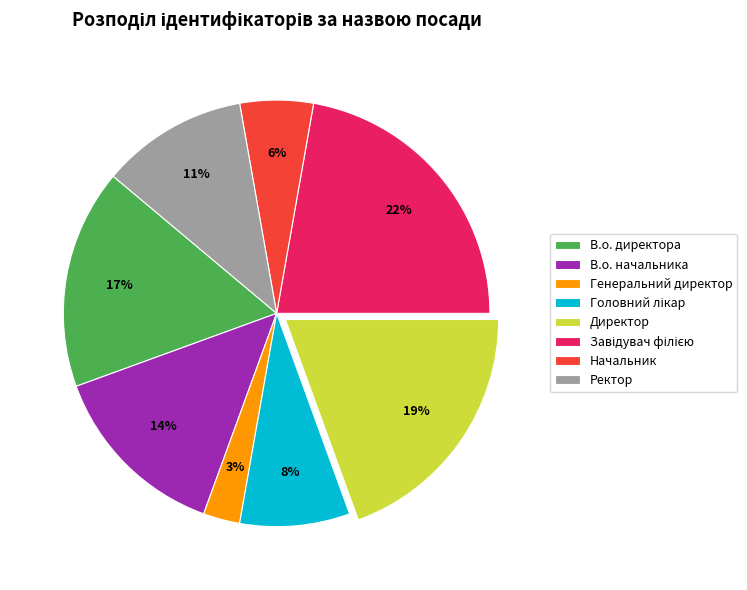

What percentage is the Начальник slice, to the nearest percent?

6%